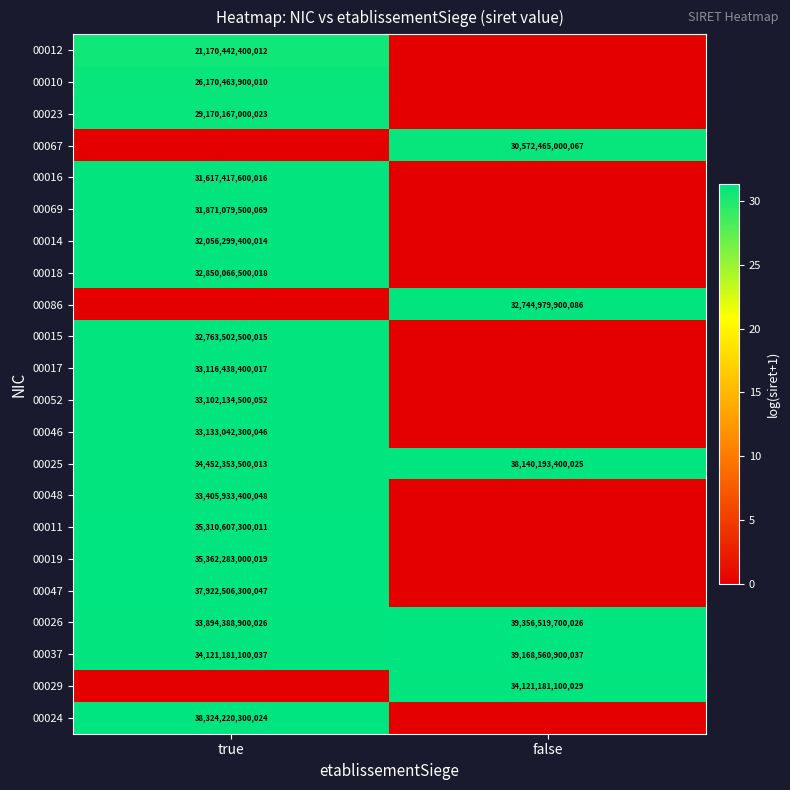

List the labels in order of 00037 value, smallest first.

true, false